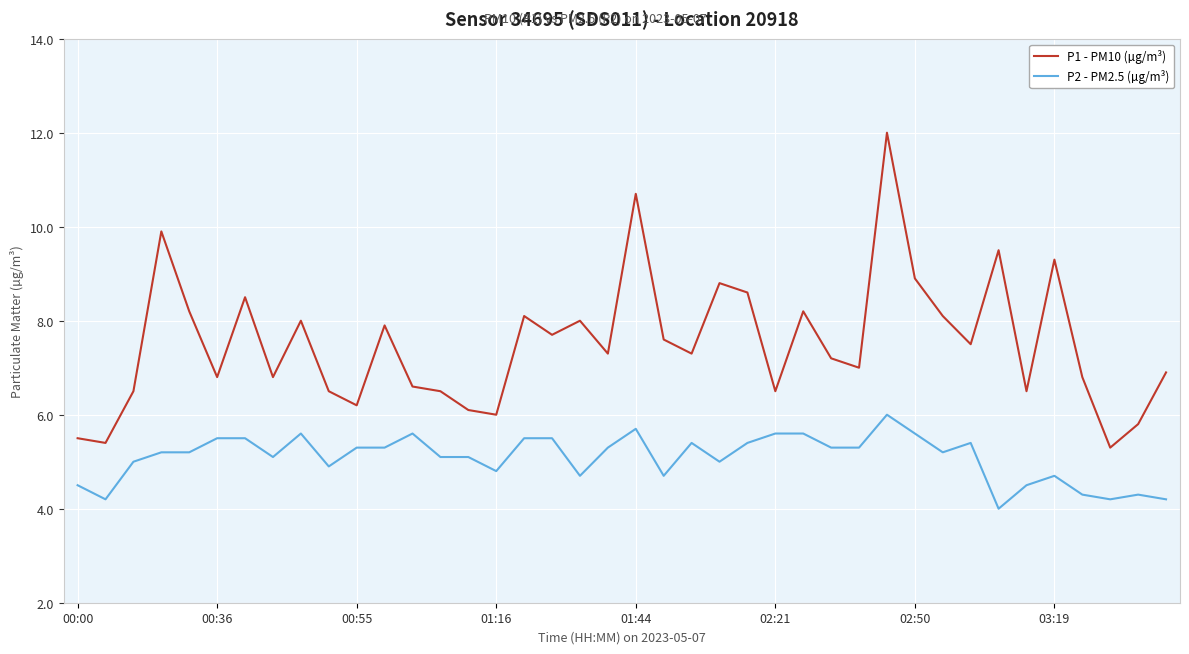

What is the maximum value shown in the chart?

12.0